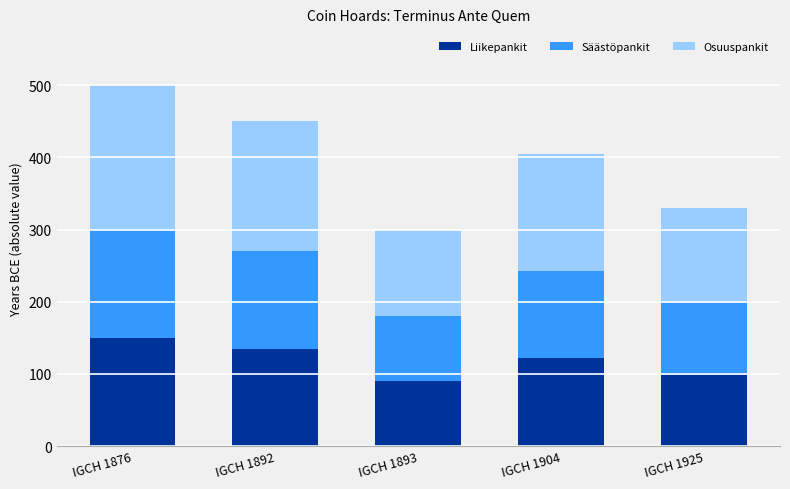

Read the Liikepankit value at IGCH 1925.

99.0